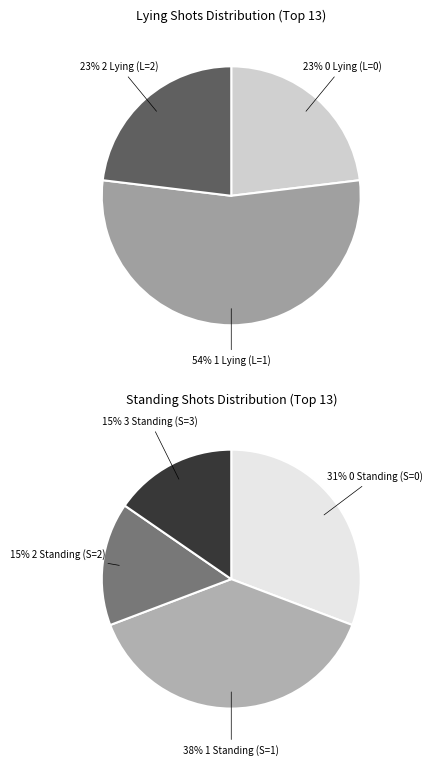

Rank the series by their maximum value, from highest to lowest.

1 Lying shot, 0 Lying shots, 2 Lying shots